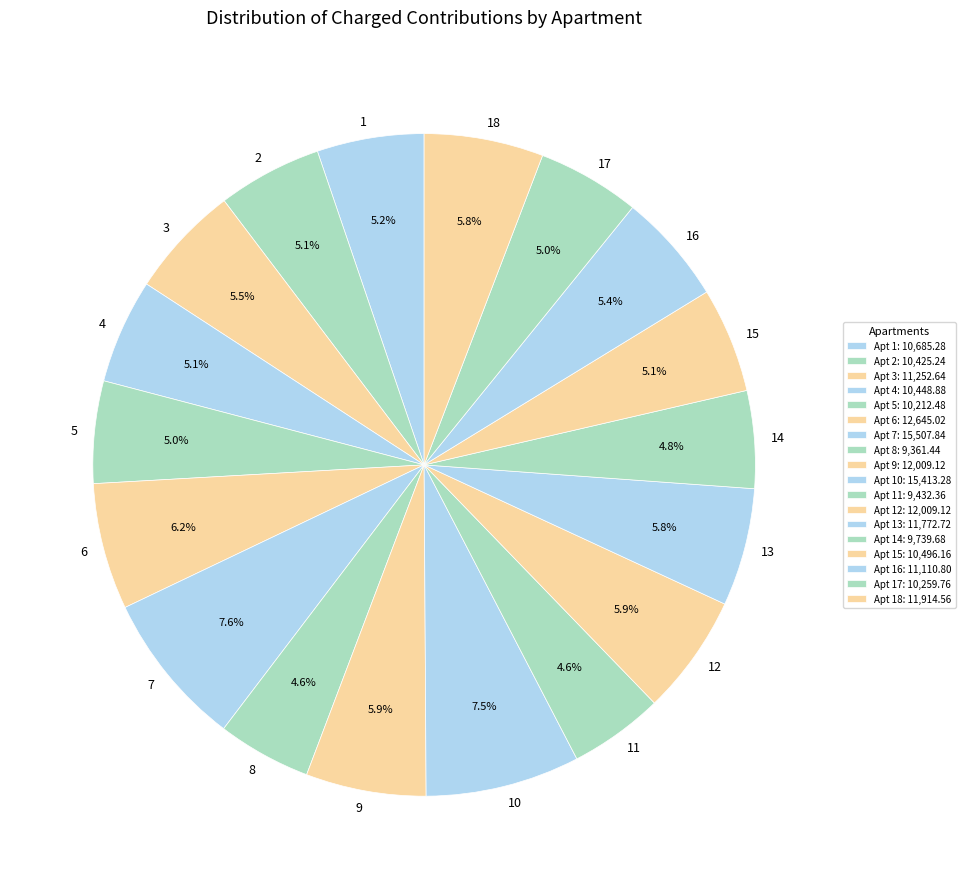

Rank the categories by value from highest to lowest.

7, 10, 6, 9, 12, 18, 13, 3, 16, 1, 15, 4, 2, 17, 5, 14, 11, 8